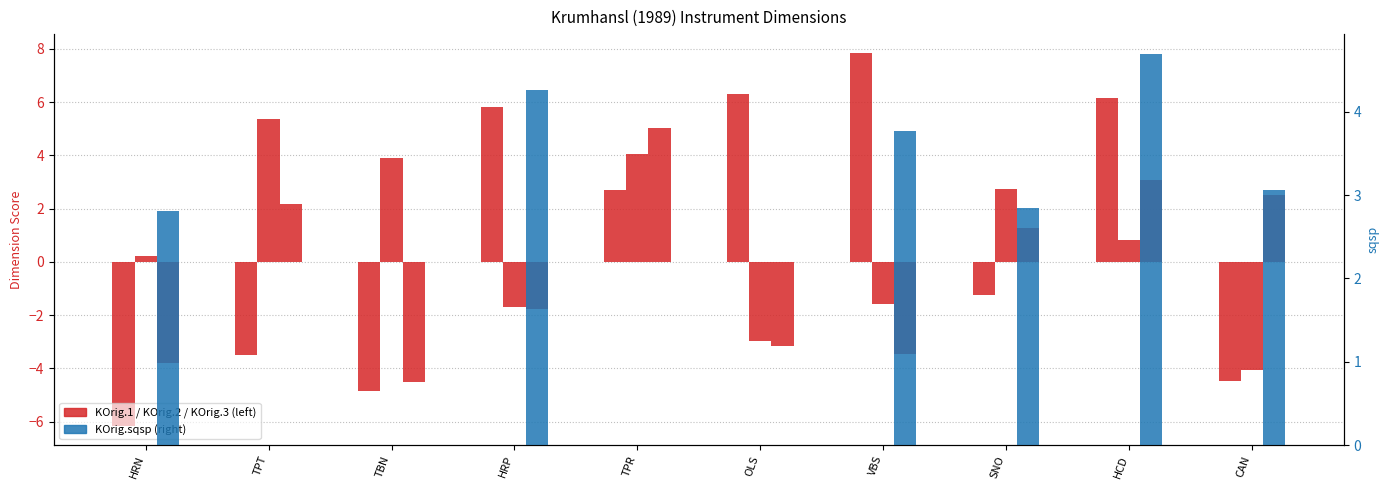

Reading left to right, transcribe all the data shown in this chart.

KOrig.1: -6.2	-3.5	-4.9	5.8	2.7	6.3	7.8	-1.2	6.2	-4.5
KOrig.2: 0.2	5.4	3.9	-1.7	4.0	-3.0	-1.6	2.8	0.8	-4.1
KOrig.3: -3.8	2.2	-4.5	-1.8	5.0	-3.2	-3.5	1.3	3.1	2.5
KOrig.sqsp: 2.8	0.0	0.0	4.3	0.0	0.0	3.8	2.9	4.7	3.1